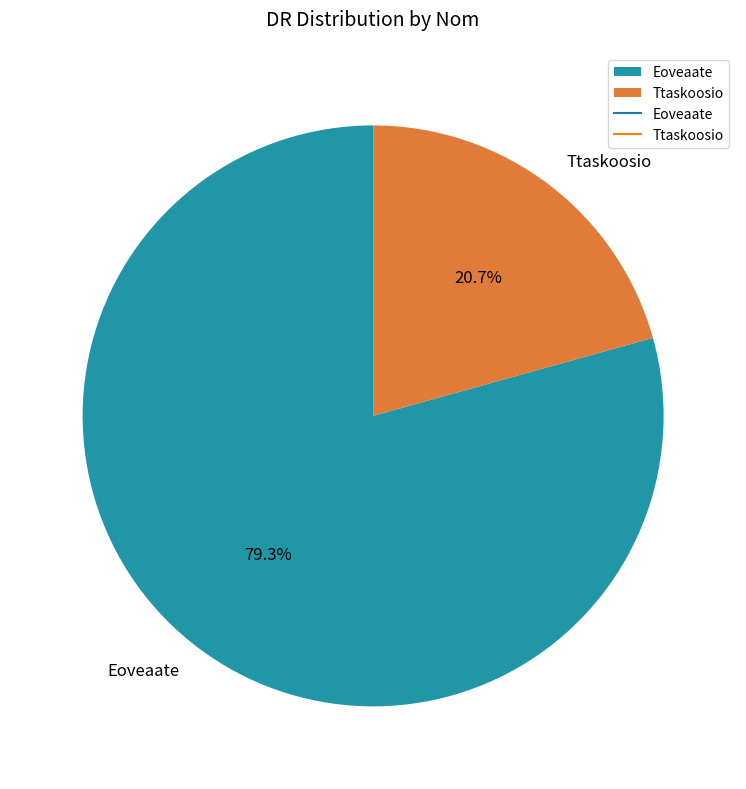

What percentage is the Ttaskoosio slice, to the nearest percent?

21%